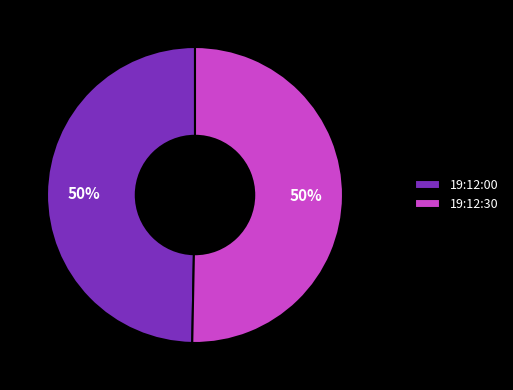

How many slices are in this pie chart?

2